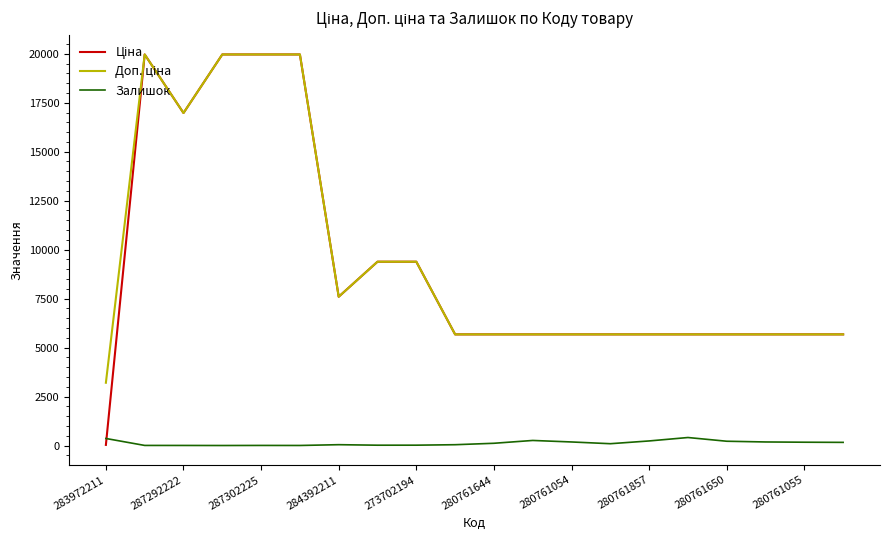

What is the maximum value shown in the chart?

19964.2